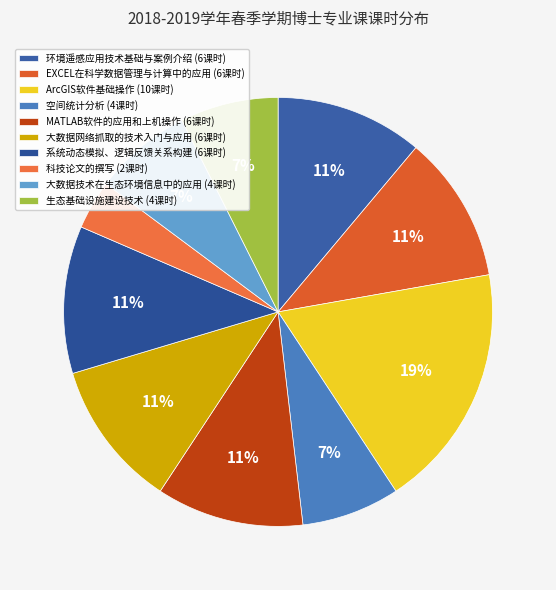

Does EXCEL在科学数据管理与计算中的应用 represent more than half of the total?

No